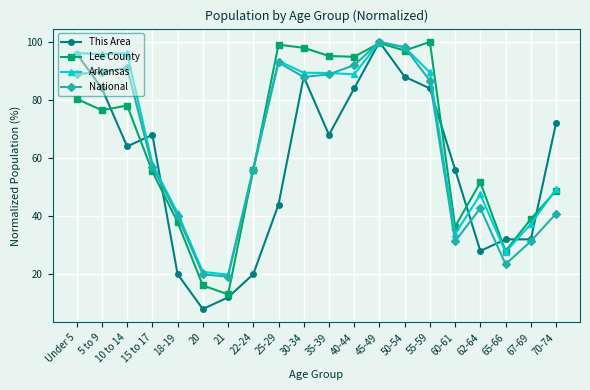

Where is the first local minimum for This Area?

10 to 14